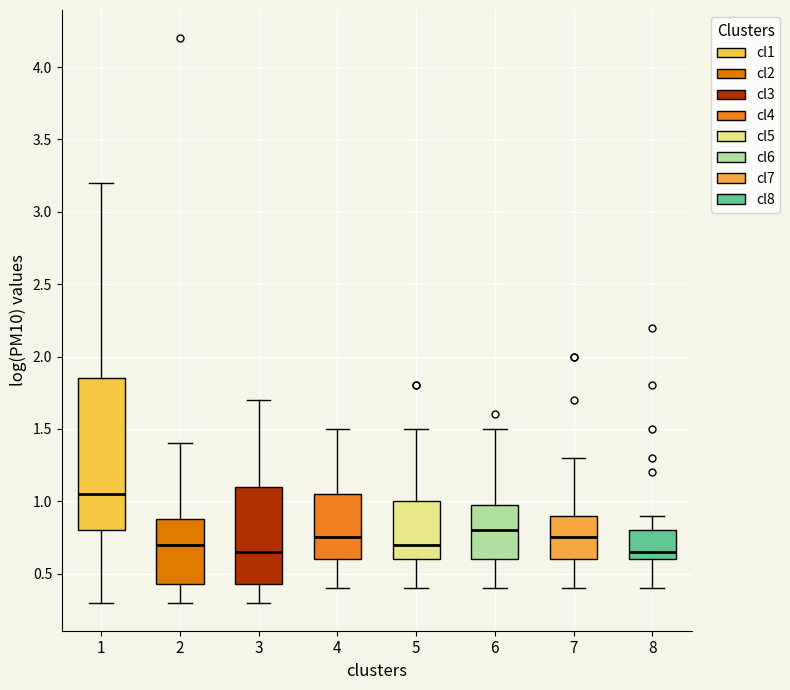

Reading left to right, read every box against the y-axis: the position of its median line, the range the box covers, and the ends of its whiskers. The values are not printed on the chart, so give them approximately, as read against the axis.

1: median 1.05, box 0.80 to 1.85, whiskers 0.30 to 3.20
2: median 0.70, box 0.45 to 0.90, whiskers 0.30 to 1.40
3: median 0.65, box 0.45 to 1.10, whiskers 0.30 to 1.70
4: median 0.75, box 0.60 to 1.05, whiskers 0.40 to 1.50
5: median 0.70, box 0.60 to 1.00, whiskers 0.40 to 1.50
6: median 0.80, box 0.60 to 1.00, whiskers 0.40 to 1.50
7: median 0.75, box 0.60 to 0.90, whiskers 0.40 to 1.30
8: median 0.65, box 0.60 to 0.80, whiskers 0.40 to 0.90